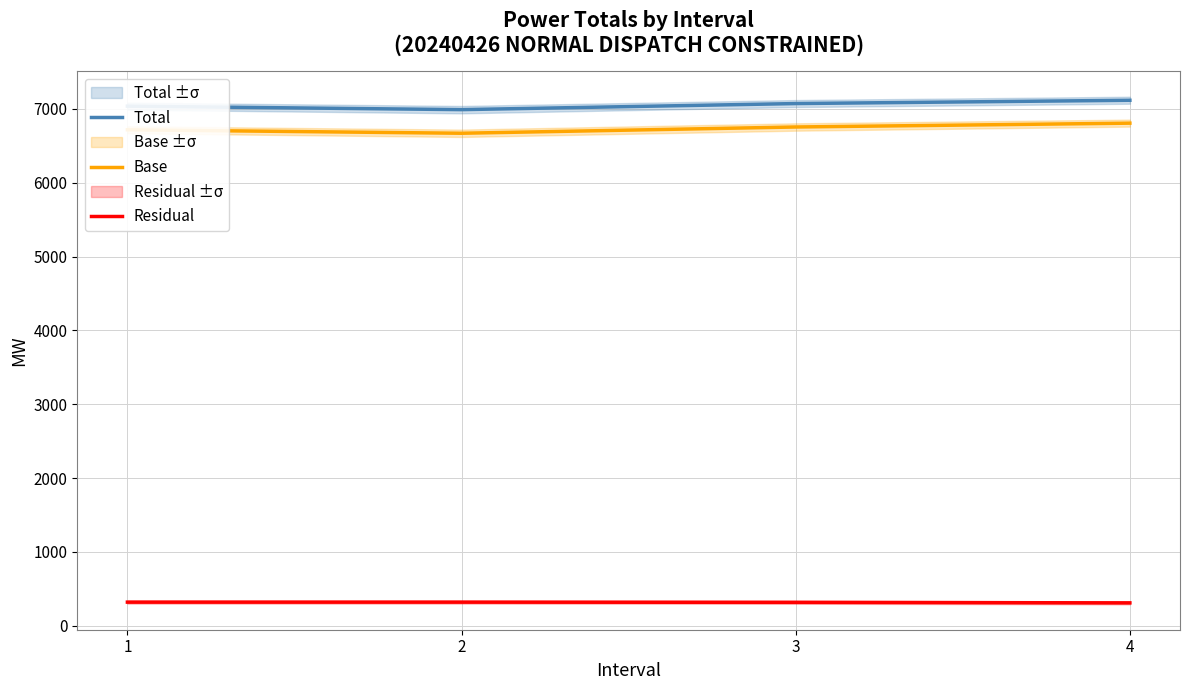

Rank the categories by Residual value from highest to lowest.

1, 2, 3, 4